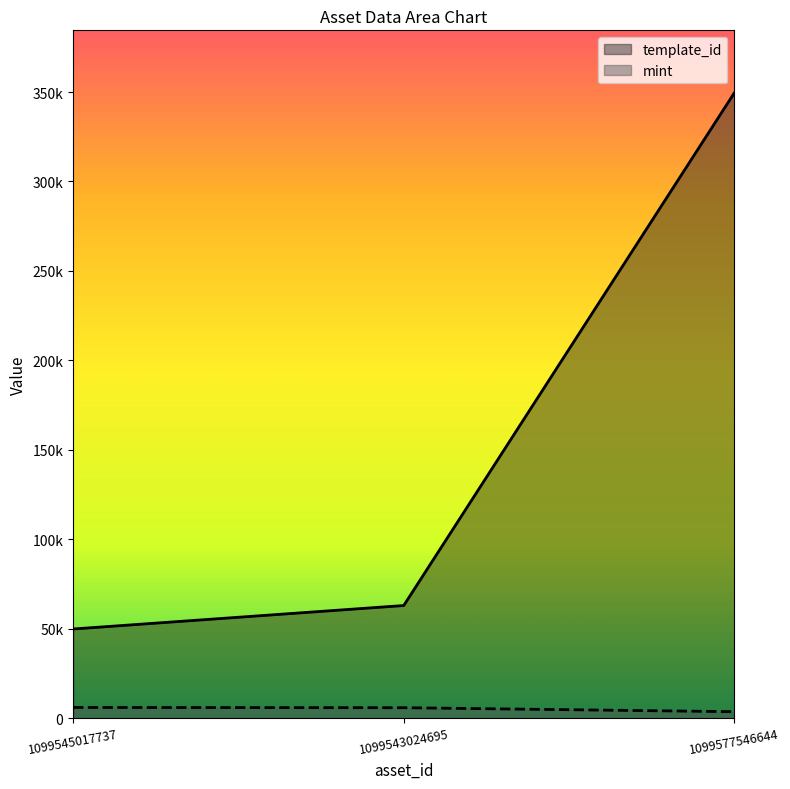

How many data points does each series have?

3